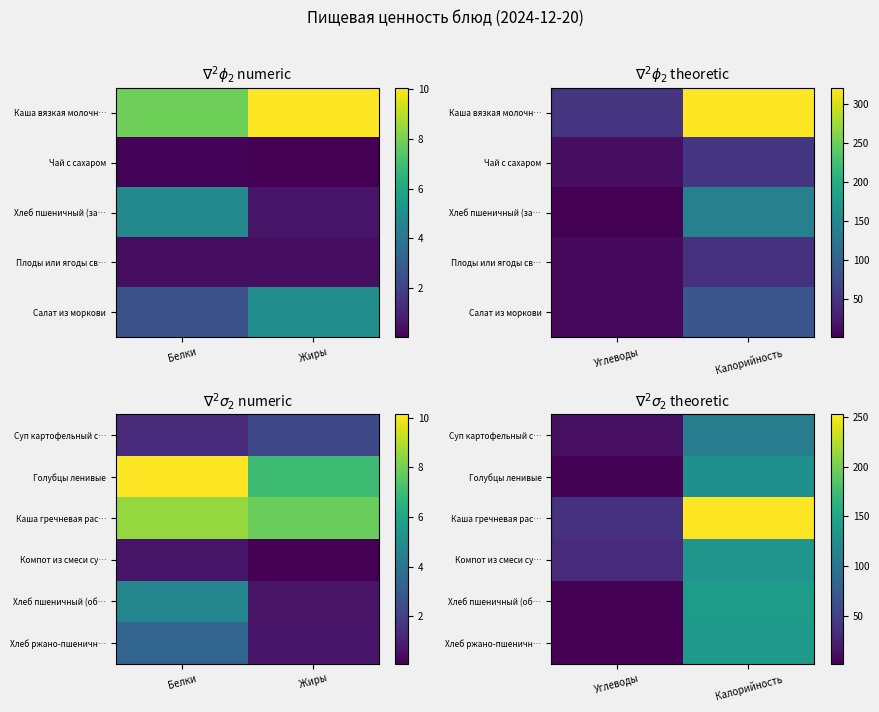

List the series in order of their peak value, lowest first.

Суп картофельный с…, Голубцы ленивые, Компот из смеси су…, Хлеб ржано-пшеничн…, Хлеб пшеничный (об…, Каша гречневая рас…